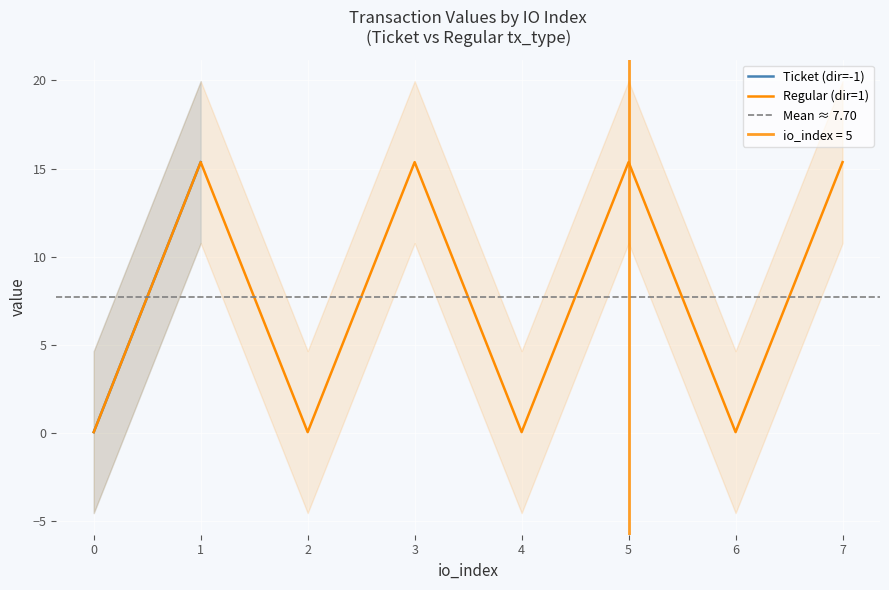

Where does the io_index series first go above 1?

1